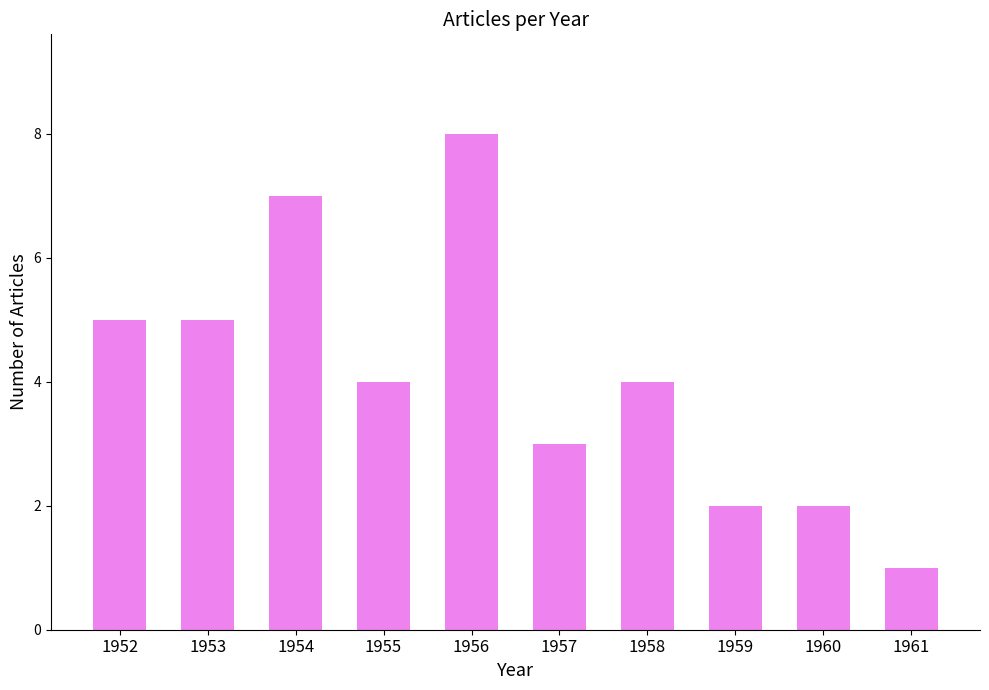

What is the ratio of the value at 1960 to the value at 1954?

0.3